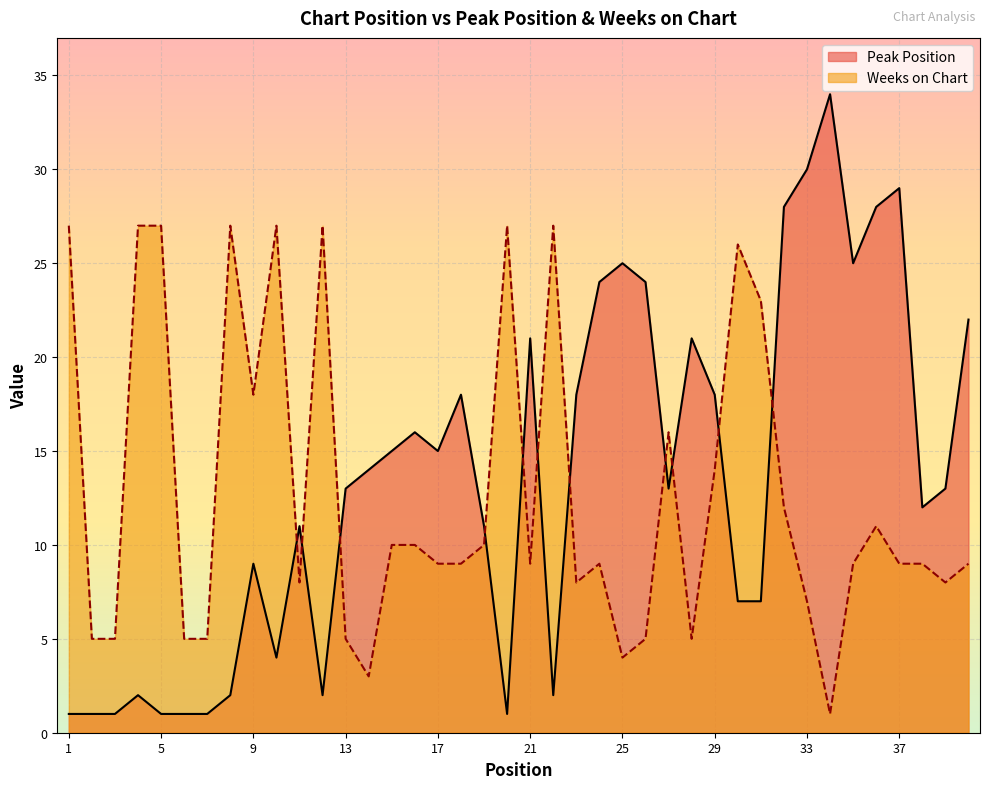

What is the value of the Weeks on Chart point at the 3rd from the left?

5